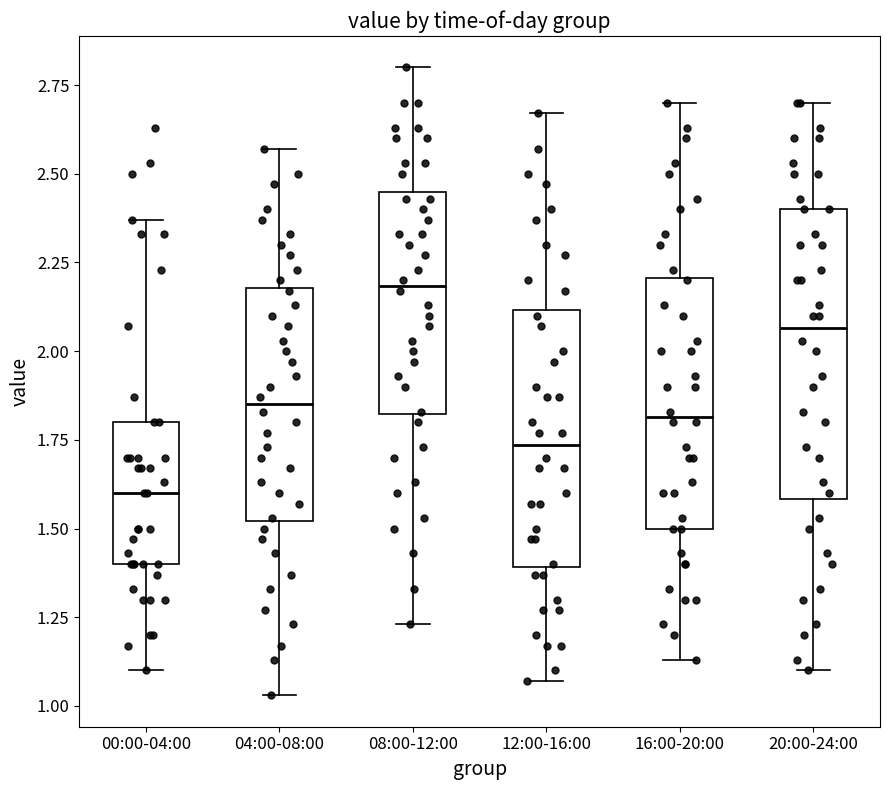

Comparing the boxes themselves (not the whiskers), which one is the tallest?

20:00-24:00